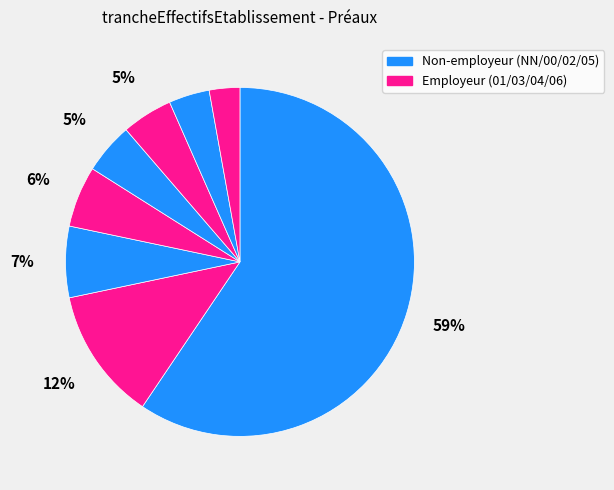

How many slices are in this pie chart?

8